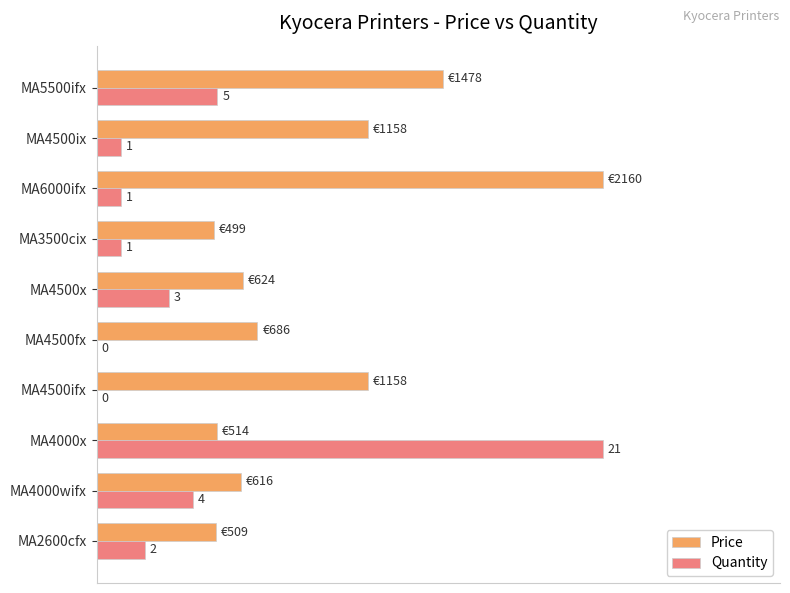

At which label does Quantity reach its peak?

MA4000x